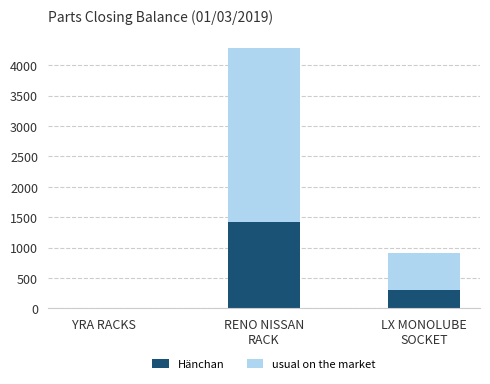

What is the sum of all Hänchan values?

1729